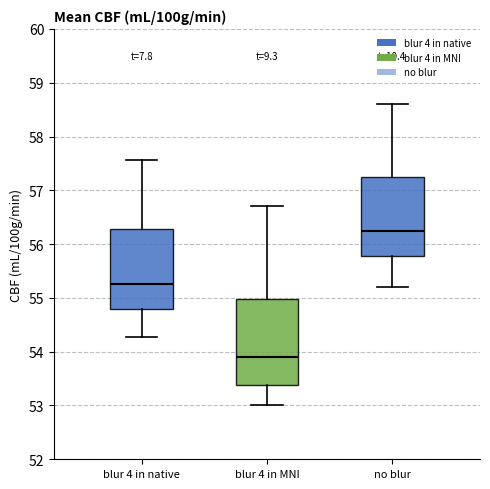

Where does the upper whisker of the box for blur 4 in MNI end on the y-axis? The values are not printed on the chart, so give them approximately, as read against the axis.

56.7